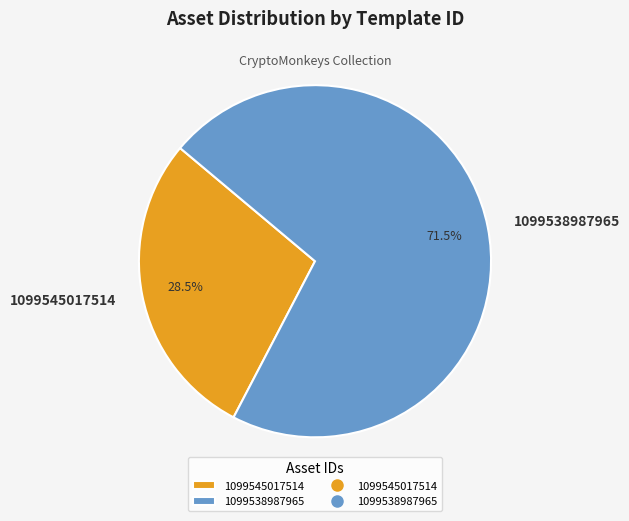

Count the number of slices in the pie.

2